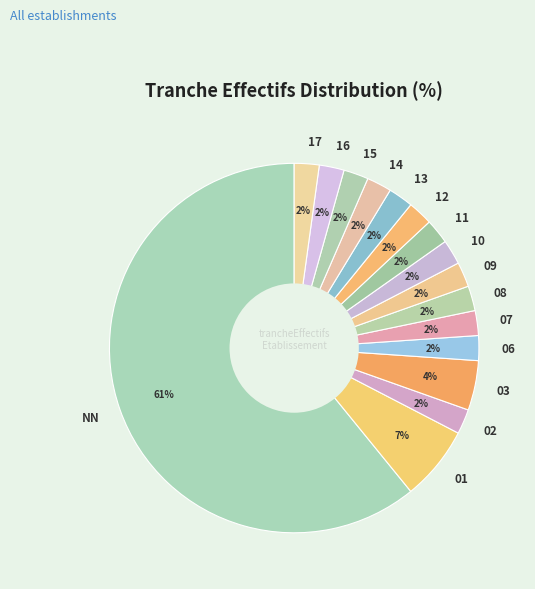

What percentage is the 12 slice, to the nearest percent?

2%